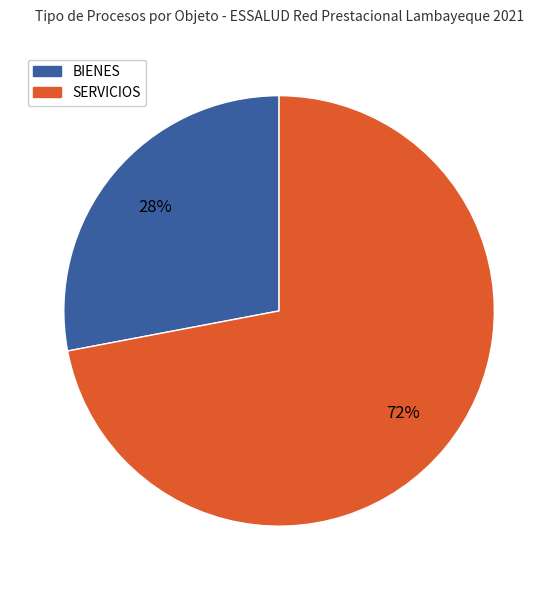

Is there any slice that represents more than half of the pie?

Yes